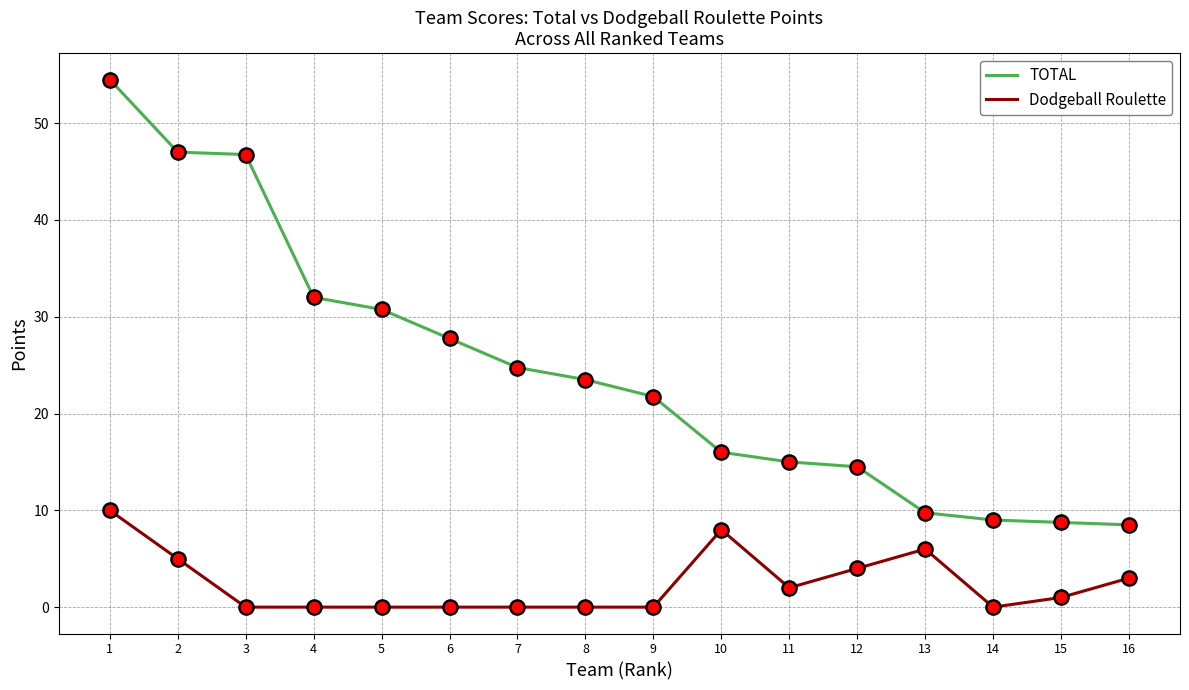

Is the value of TOTAL at 9 greater than the value of Dodgeball Roulette at 15?

Yes